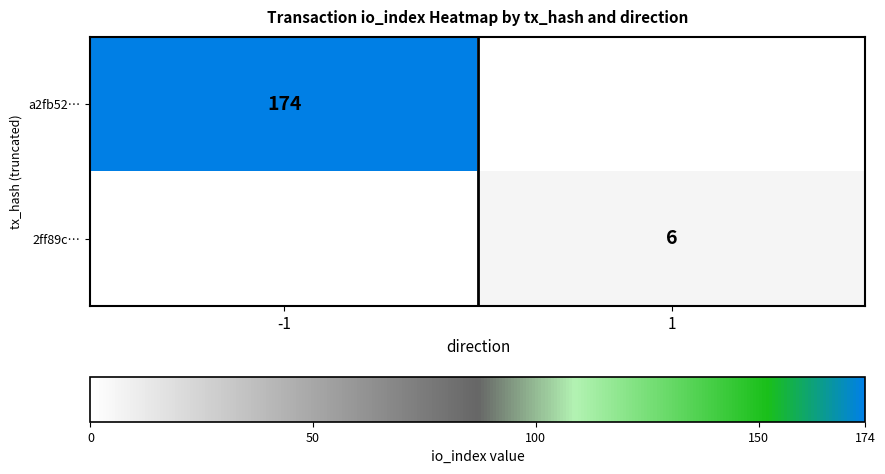

True or false: a2fb52… has a value of 116 at -1.

False